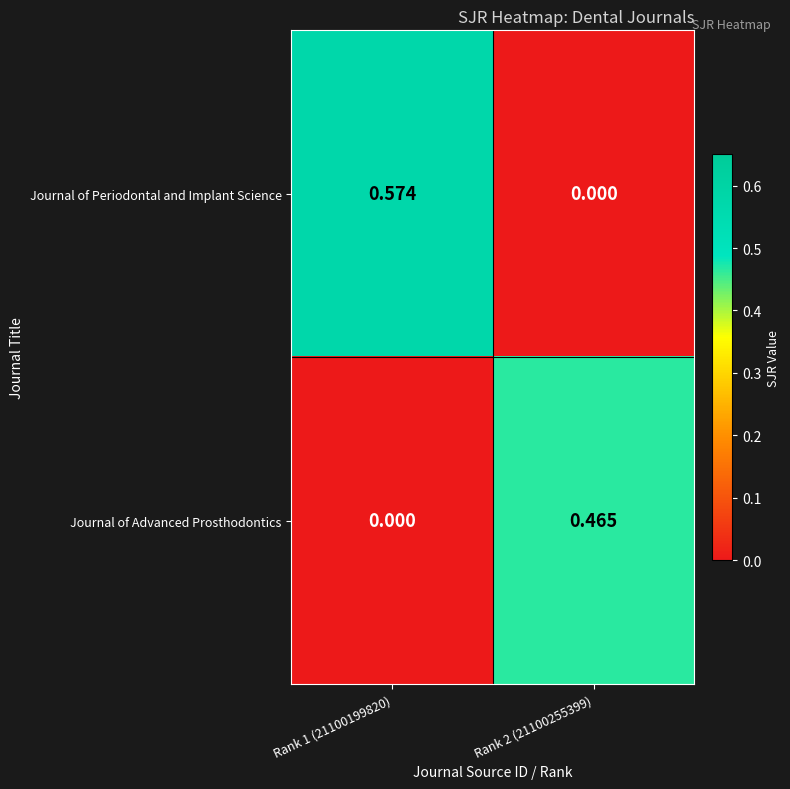

Which series has the largest total across all categories?

Journal of Periodontal and Implant Science